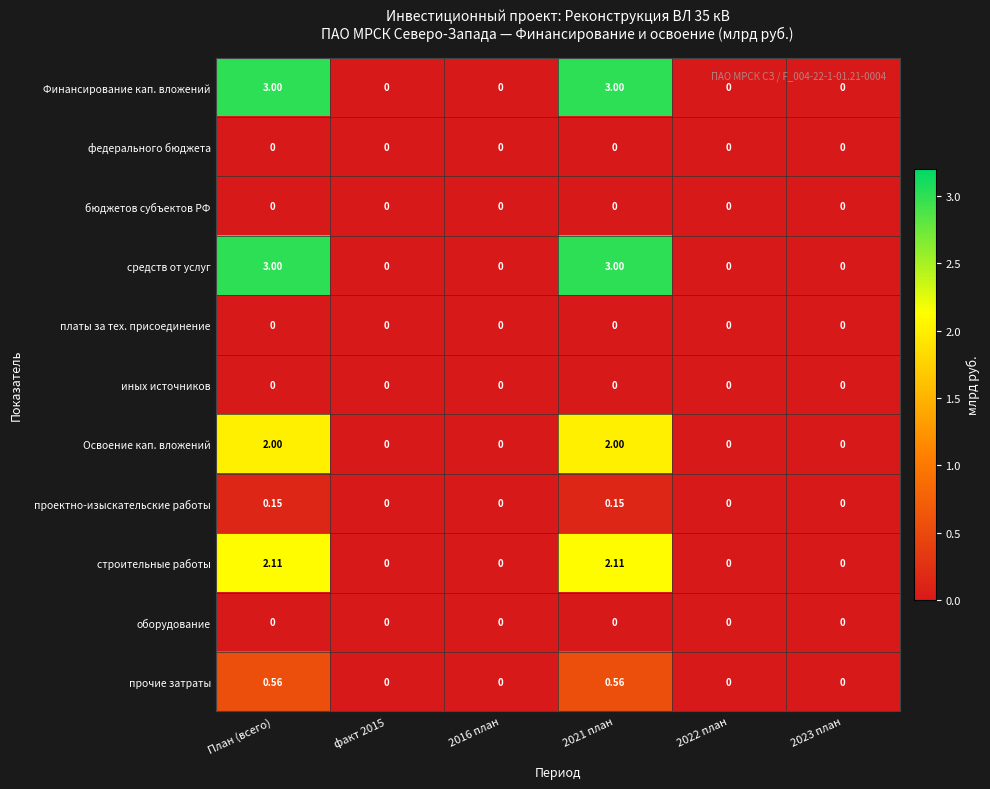

Is the value of федерального бюджета at План (всего) greater than the value of строительные работы at 2021 план?

No